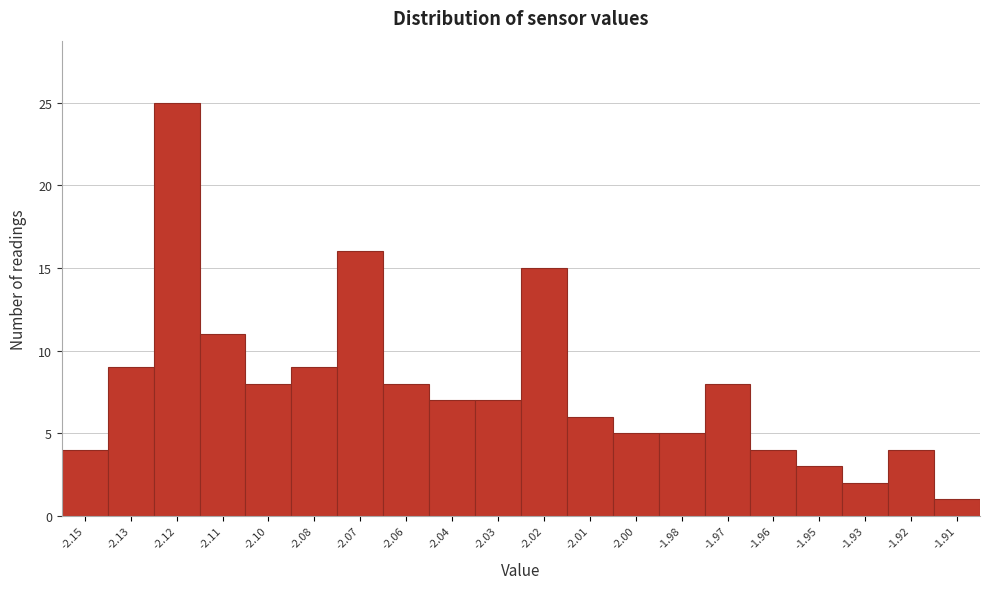

Reading left to right, list all the values displayed in this chart.

-2.15=4	-2.13=9	-2.12=25	-2.11=11	-2.10=8	-2.08=9	-2.07=16	-2.06=8	-2.04=7	-2.03=7	-2.02=15	-2.01=6	-2.00=5	-1.98=5	-1.97=8	-1.96=4	-1.95=3	-1.93=2	-1.92=4	-1.91=1